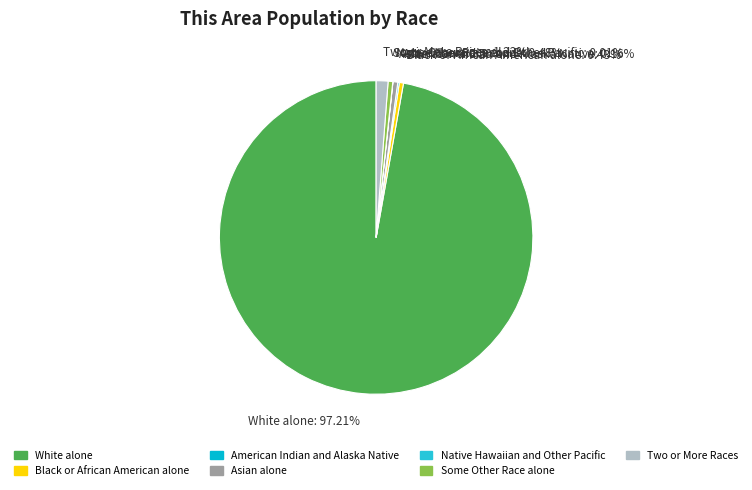

Approximately how many times larger is the value at Two or More Races compared to Some Other Race alone?

2.5